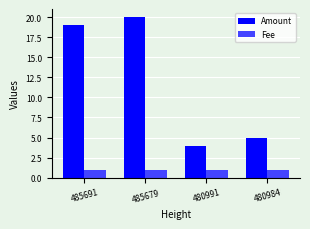

Reading right to left, transcribe all the data shown in this chart.

Amount: 5	4	20	19
Fee: 1	1	1	1